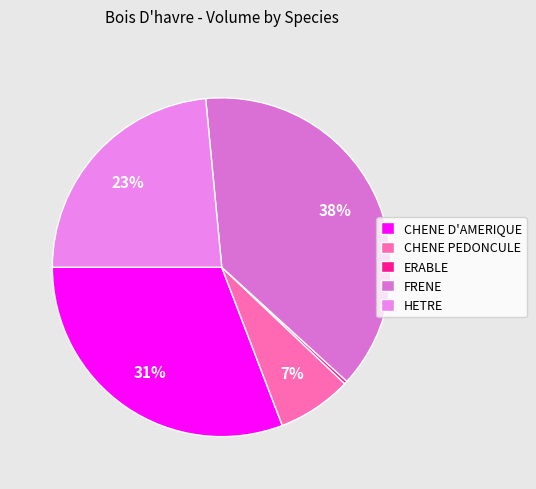

How many segments does this pie chart have?

5